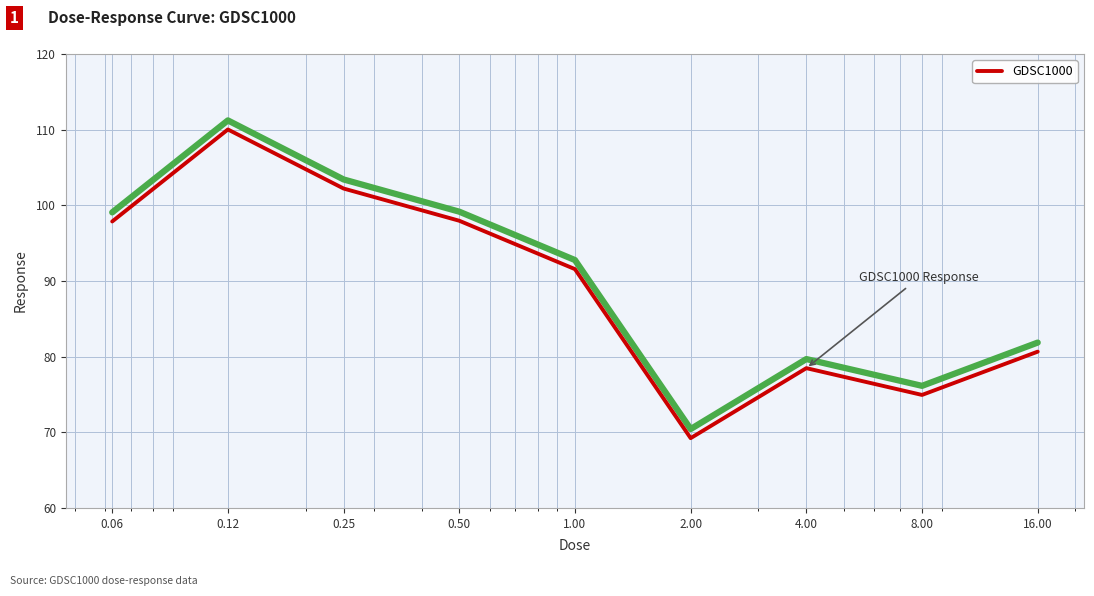

Where is the data nearest to the value 89?

1.00